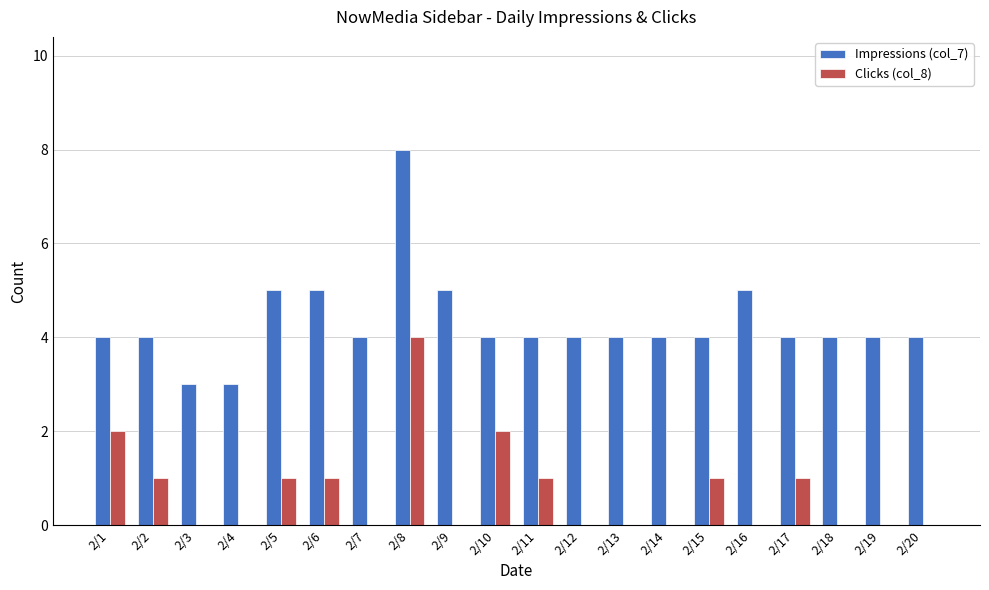

What is the sum of all Impressions (col_7) values?

86